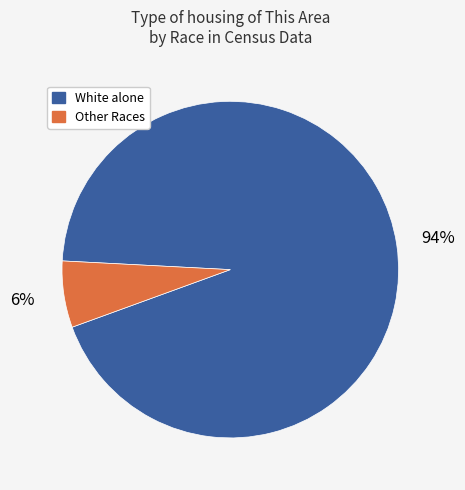

Which has a higher value, Other Races or White alone?

White alone